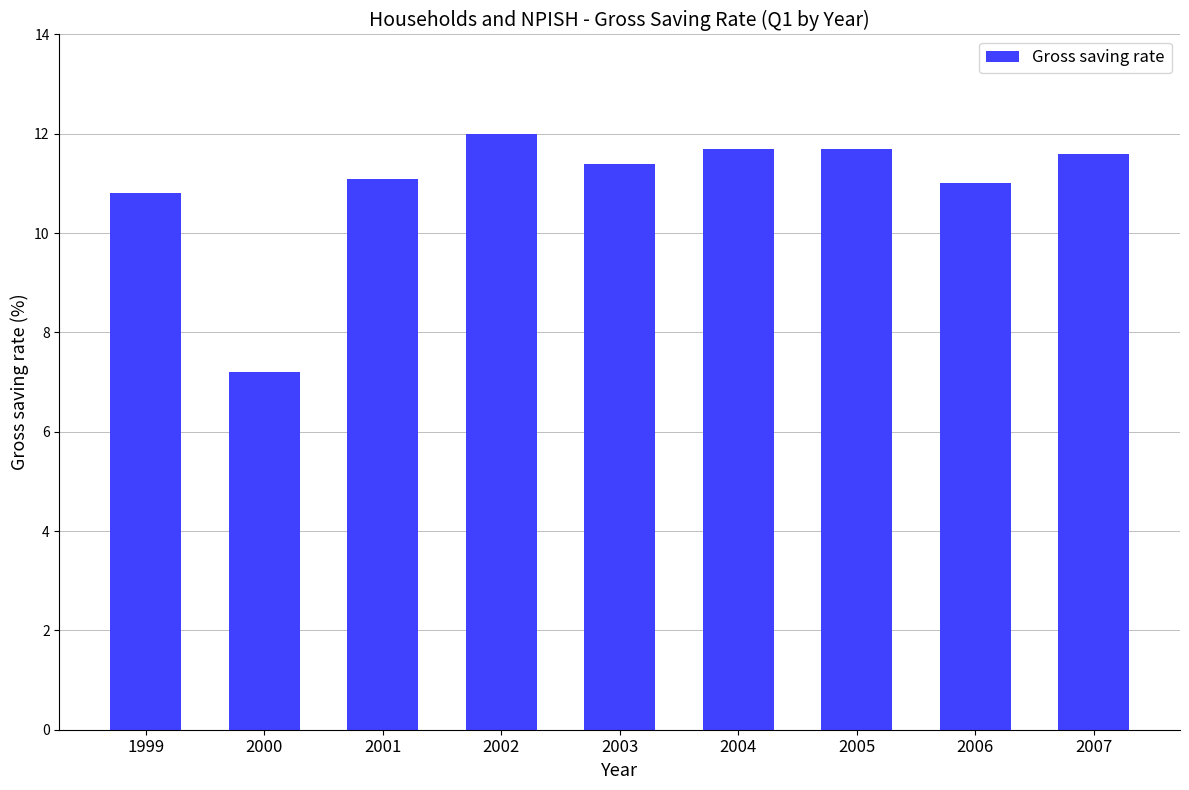

How many categories are shown in the chart?

9